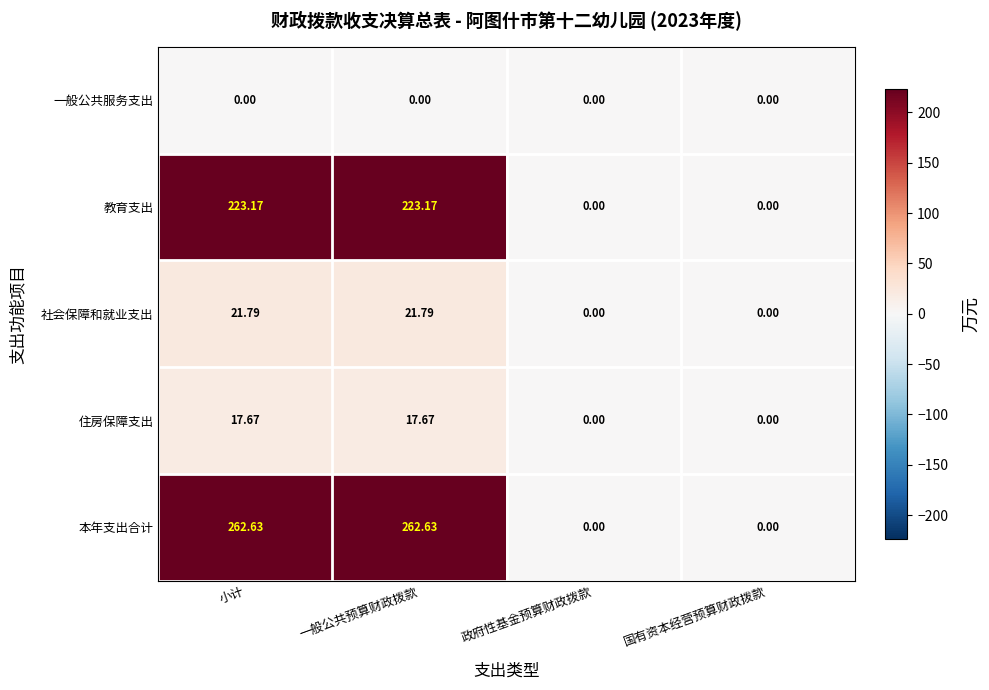

Which series has the widest spread of values?

本年支出合计